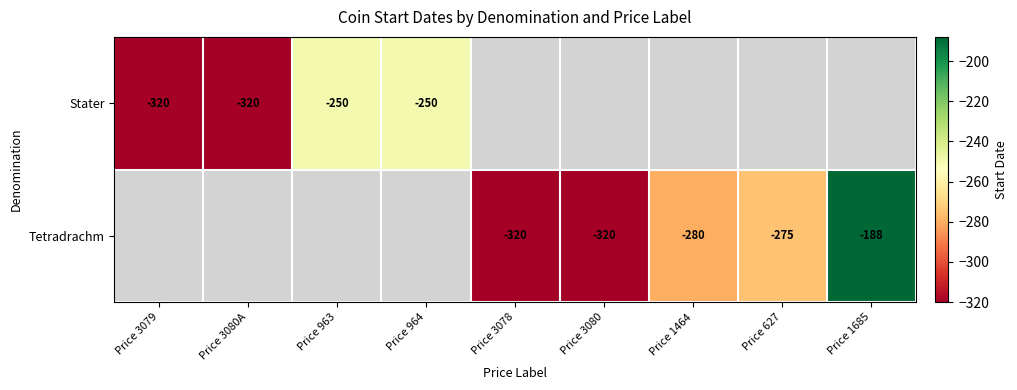

At how many categories does at least one series exceed -198?

1